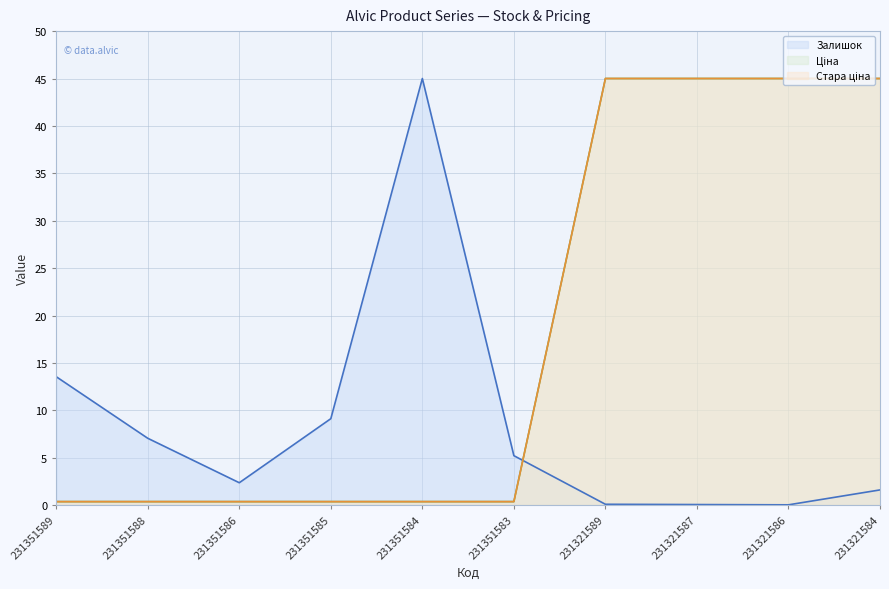

Which series has the largest range (max minus min)?

Залишок